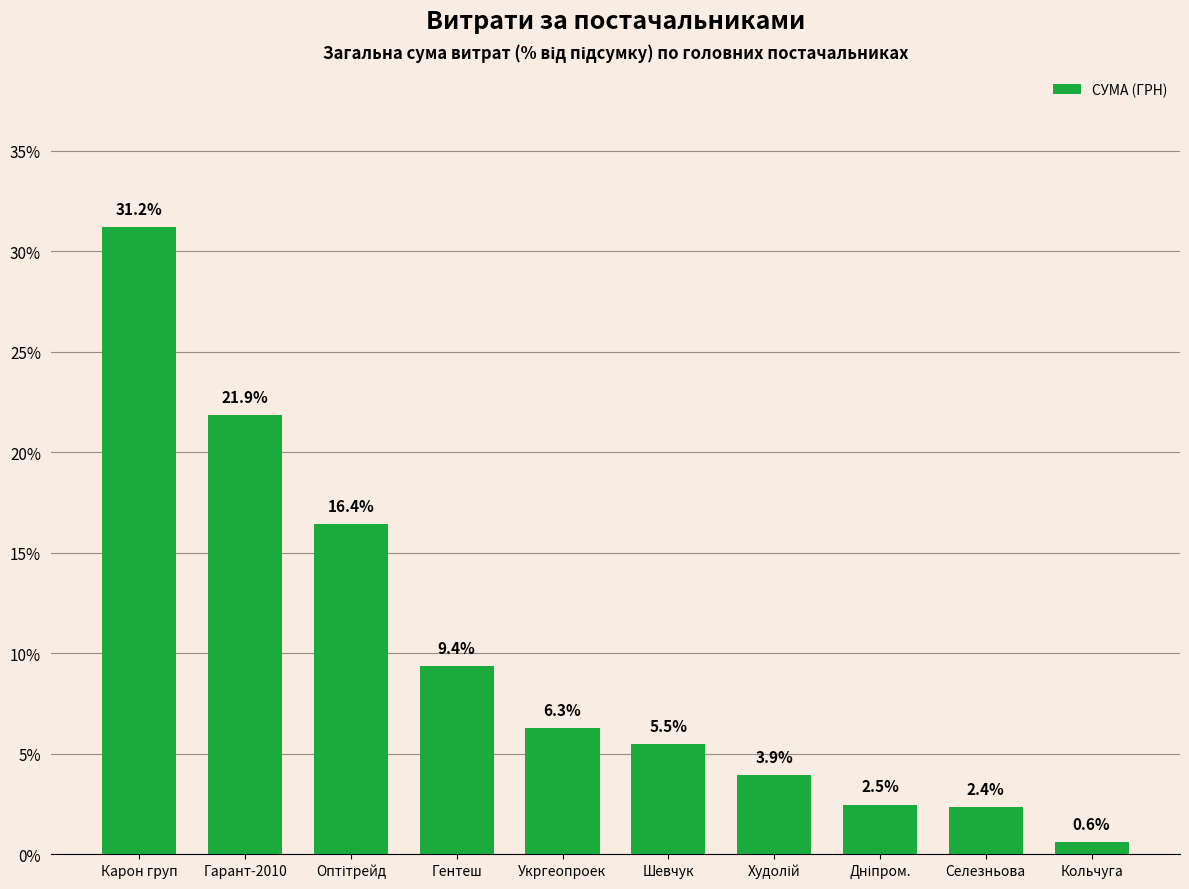

Are the bars horizontal?

No